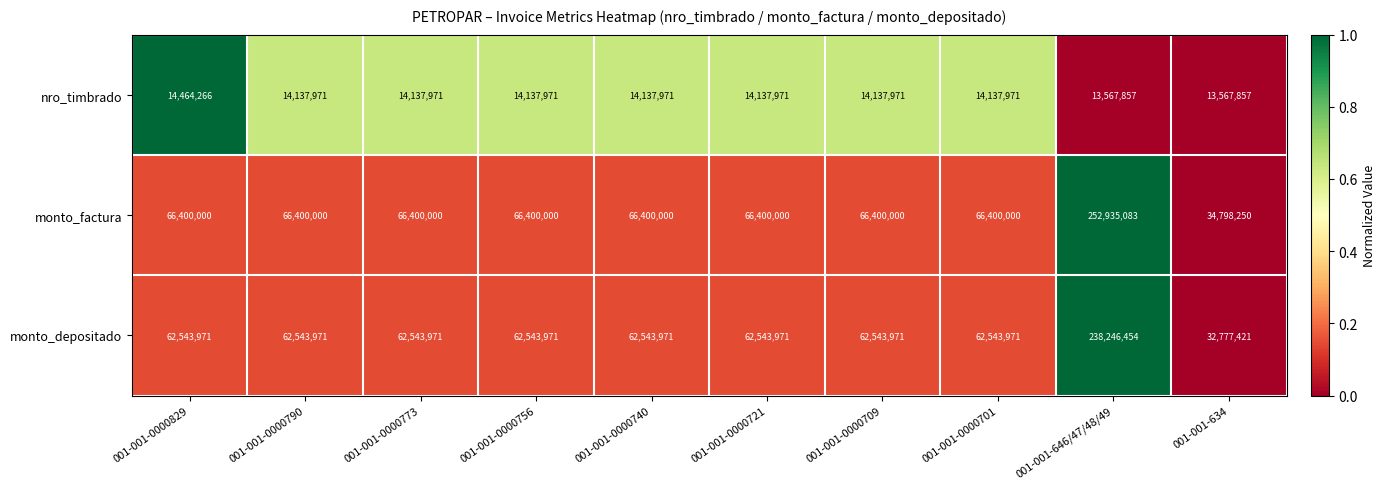

At which category is the sum across all series the highest?

001-001-646/47/48/49